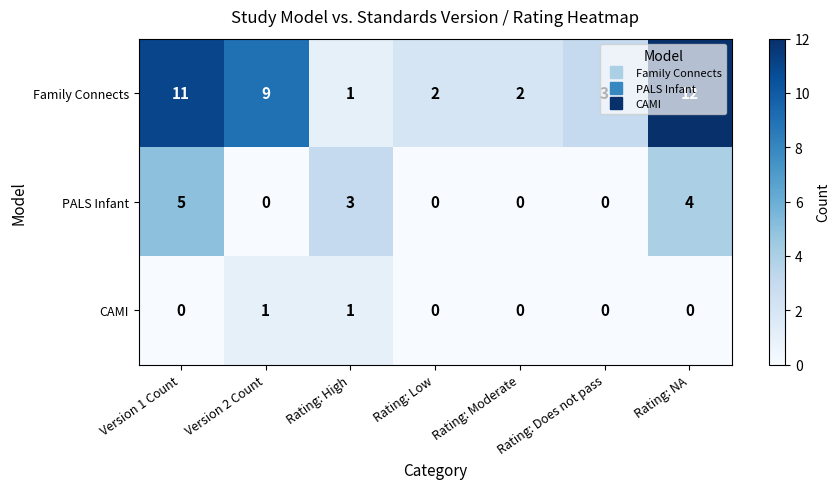

What is the maximum value shown in the chart?

12